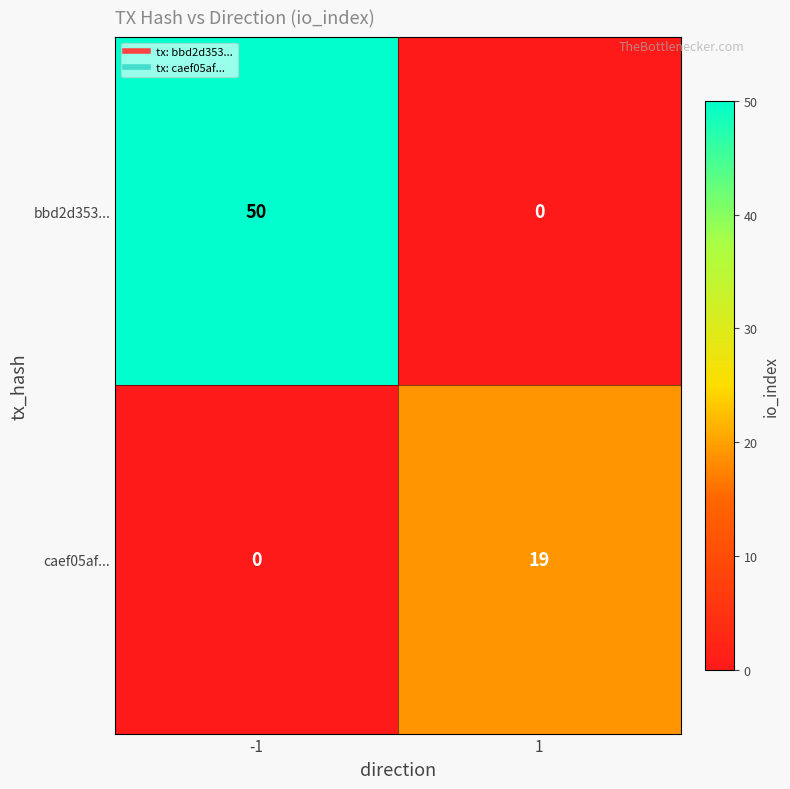

What is the sum of the bbd2d353... values at -1 and 1?

50